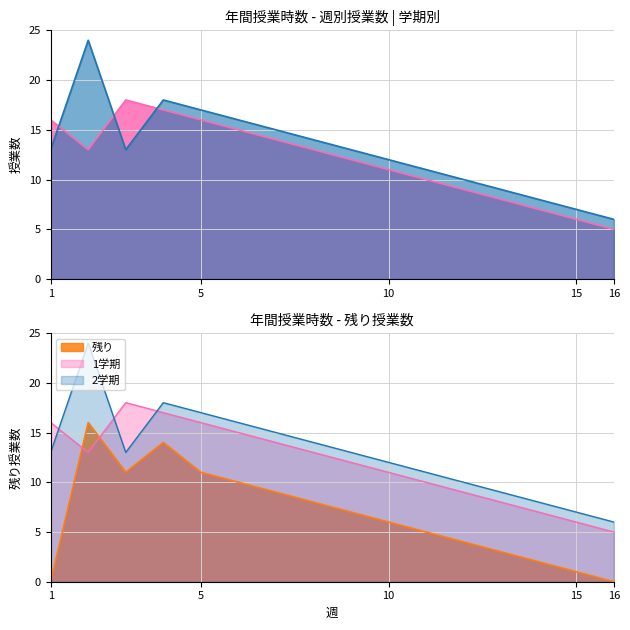

What are all the series names shown in the legend?

1学期, 2学期, 残り